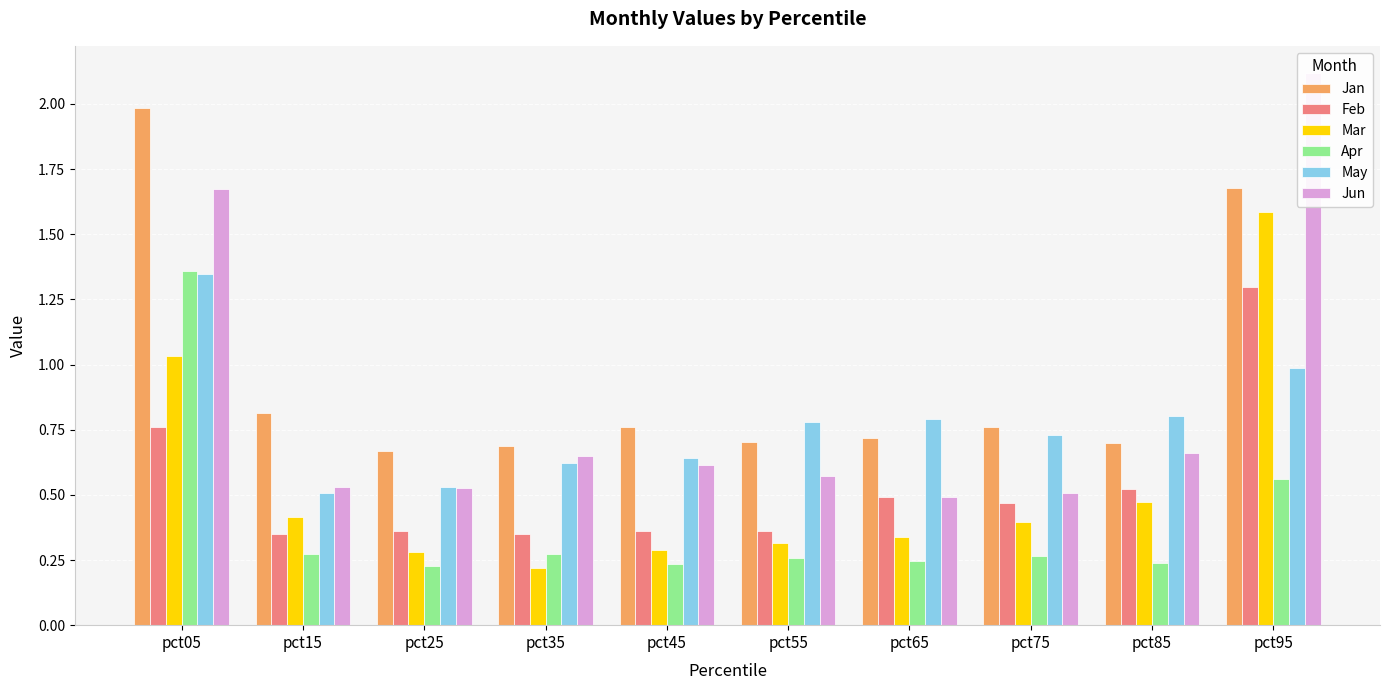

What is the value of the Feb bar at the 2nd from the left?

0.4